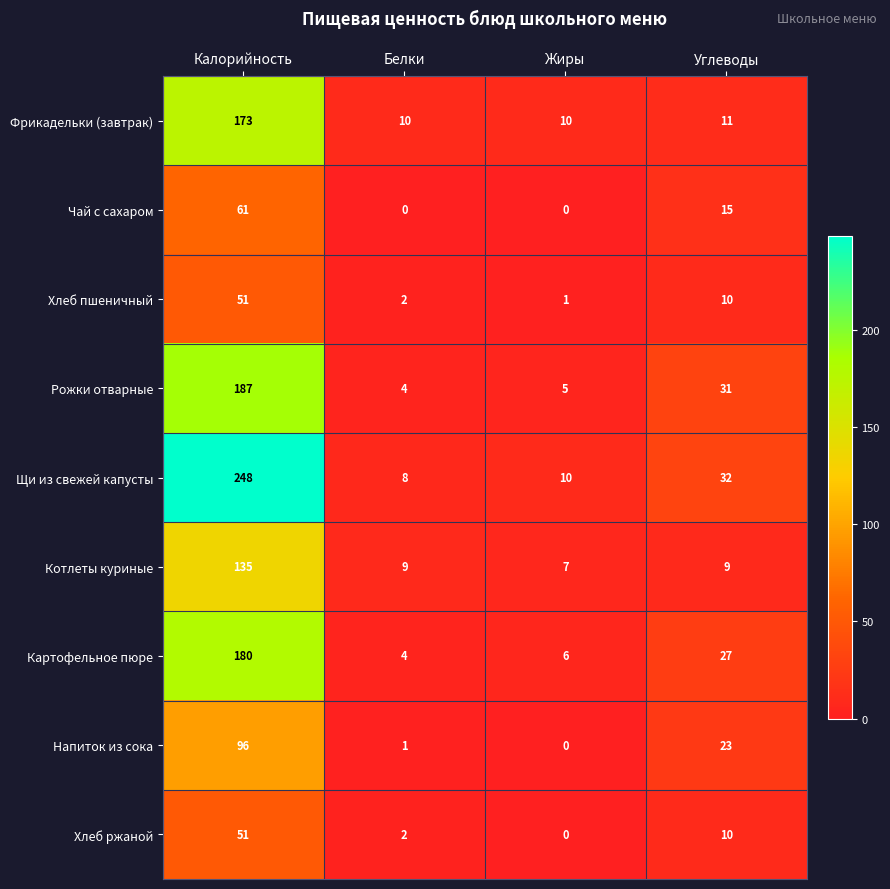

Which series has the largest total across all categories?

Щи из свежей капусты